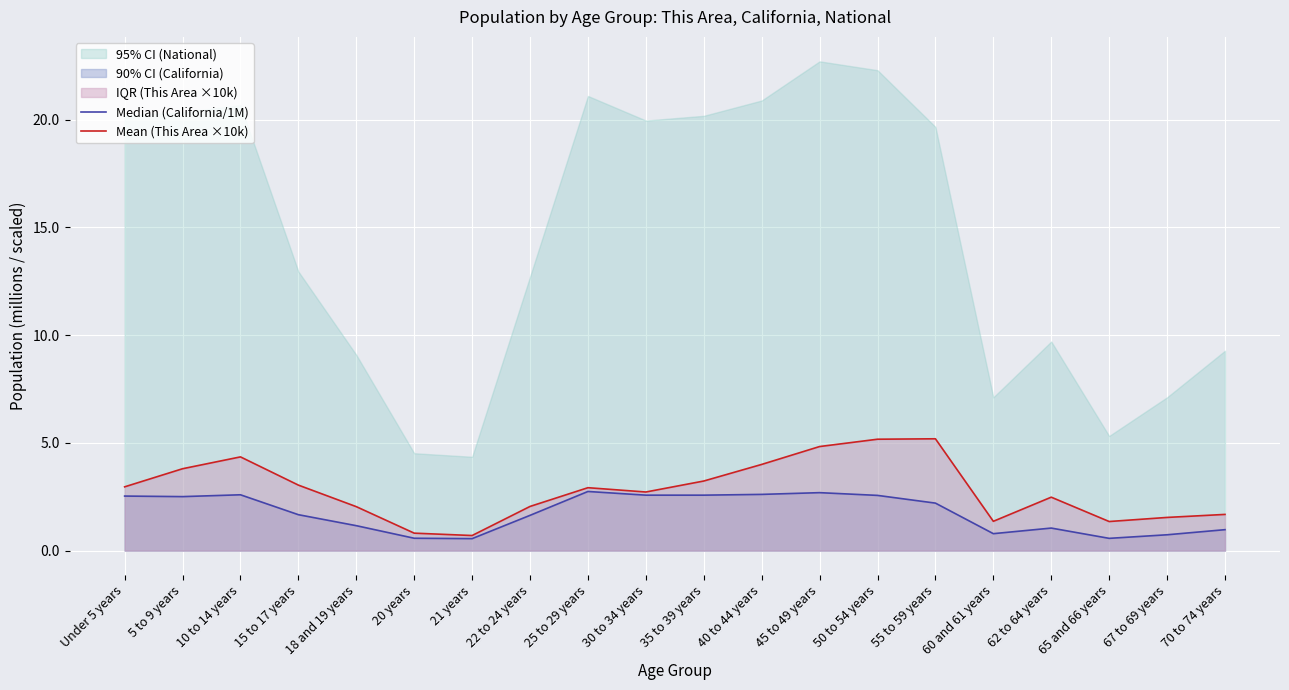

True or false: Median (California/1M) and Mean (This Area ×10k) cross at least once.

False